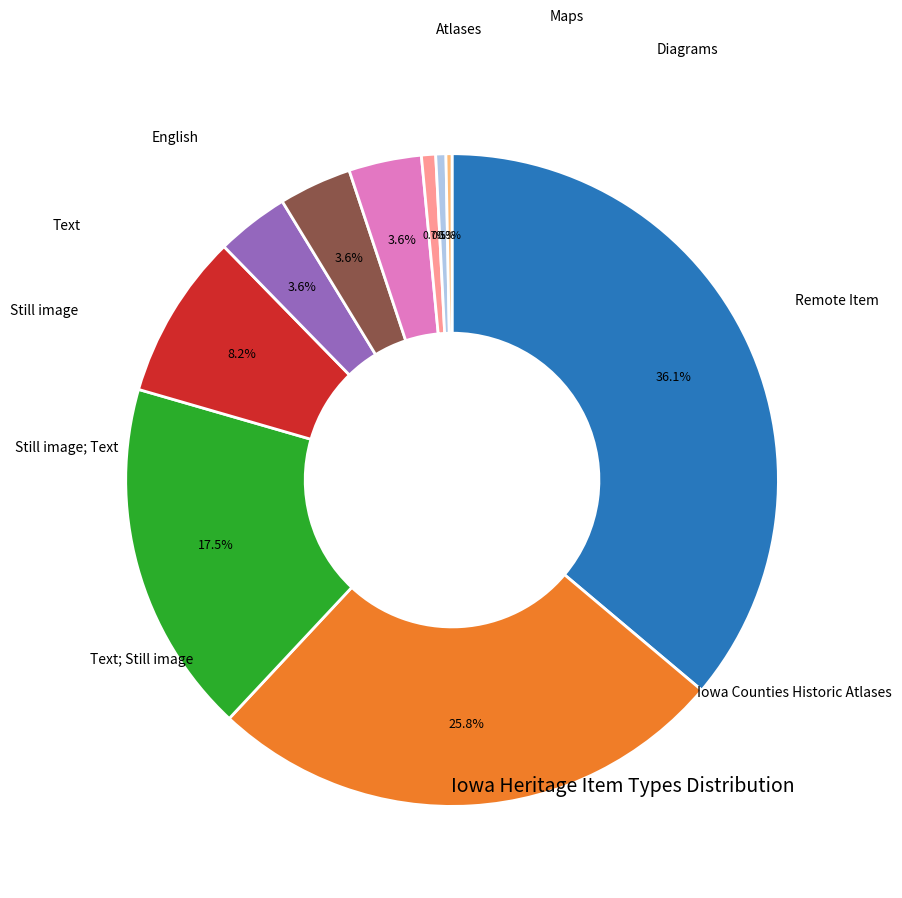

Is there any slice that represents more than half of the pie?

No